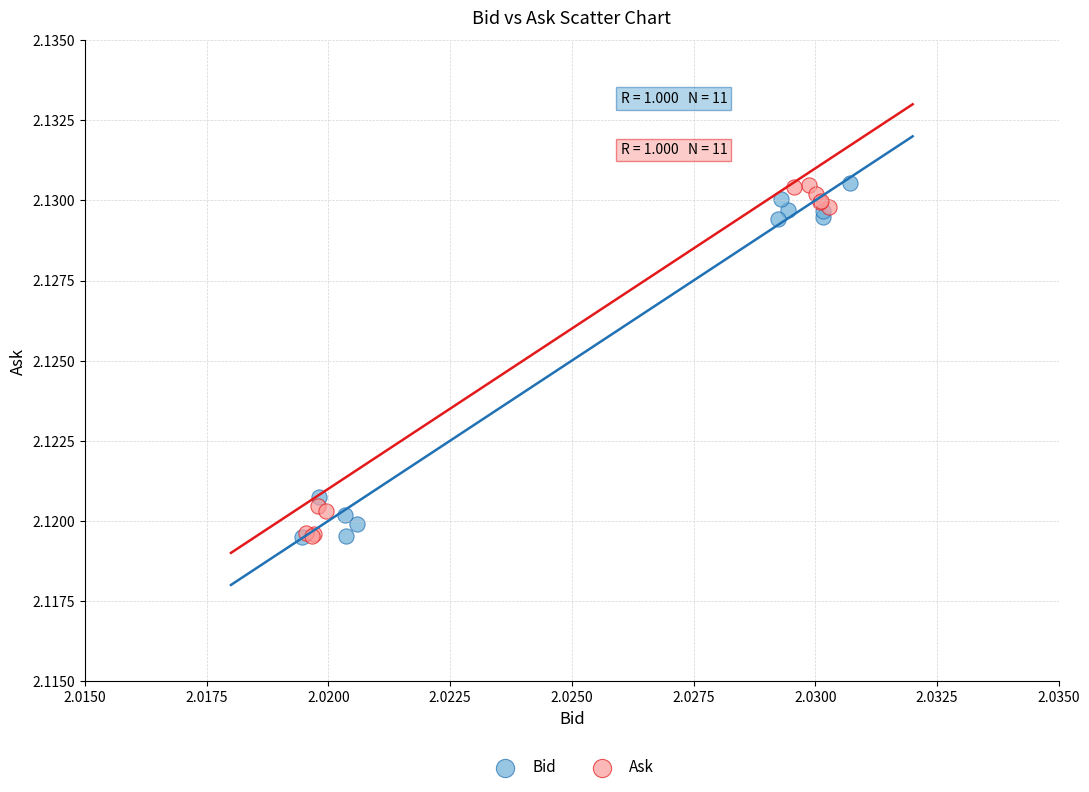

What are all the series names shown in the legend?

Bid, Ask